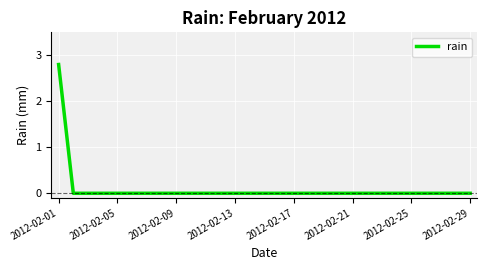

What is the difference between the maximum and minimum values?

2.8